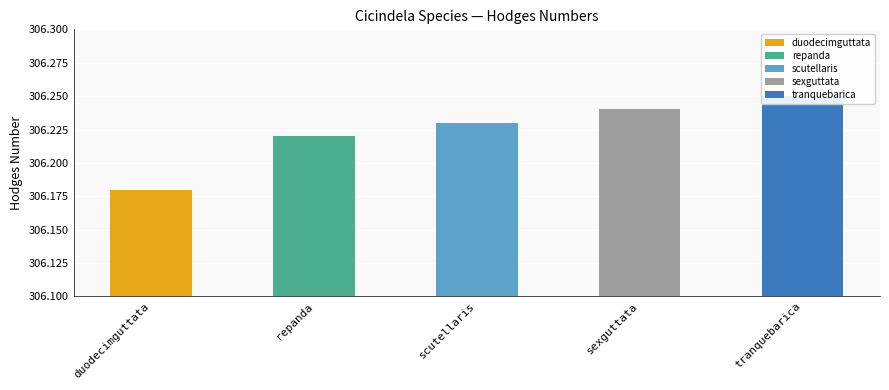

Does the chart contain stacked bars?

No